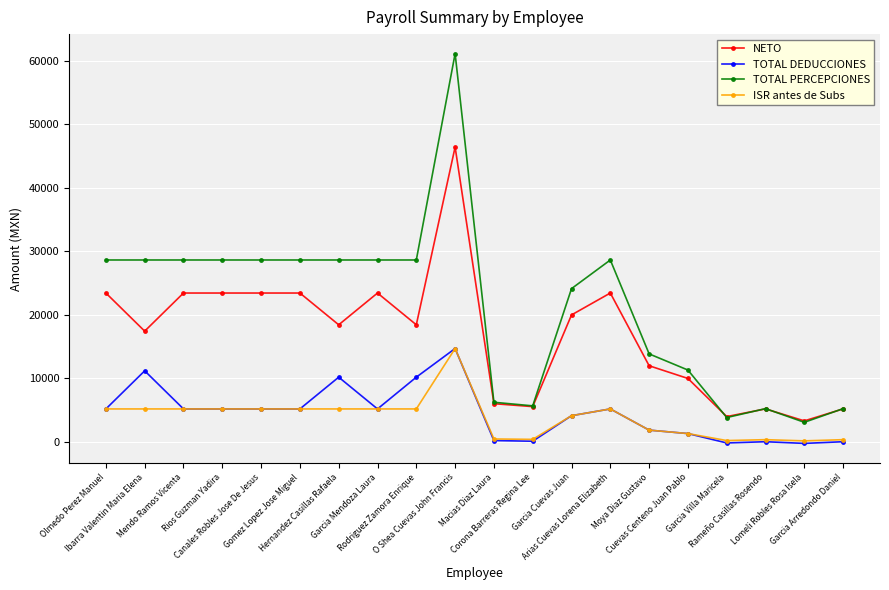

True or false: ISR antes de Subs and NETO intersect in this chart.

False